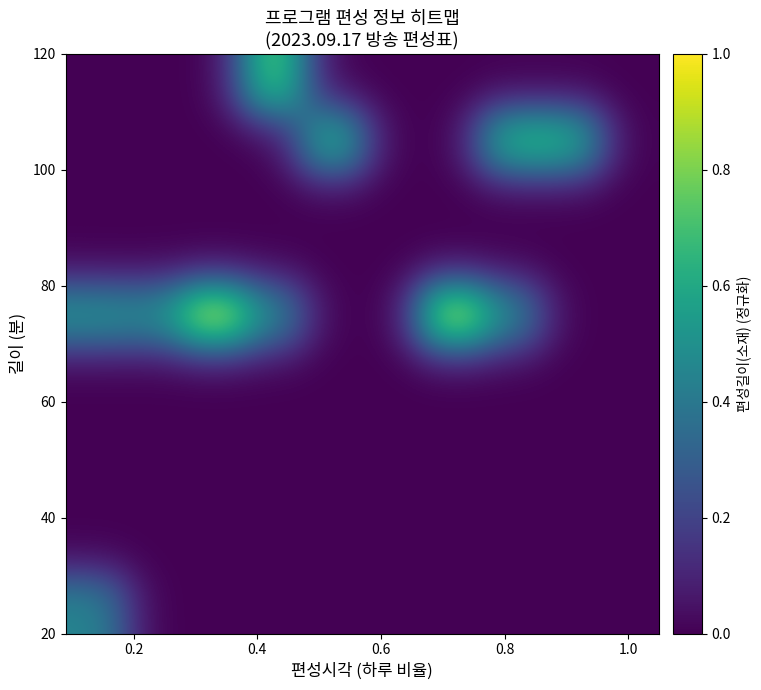

At how many categories does at least one series exceed 0?

8